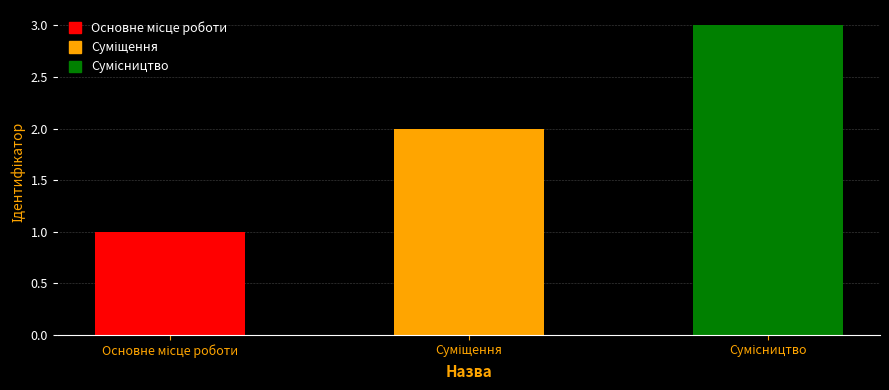

What is the maximum value shown in the chart?

3